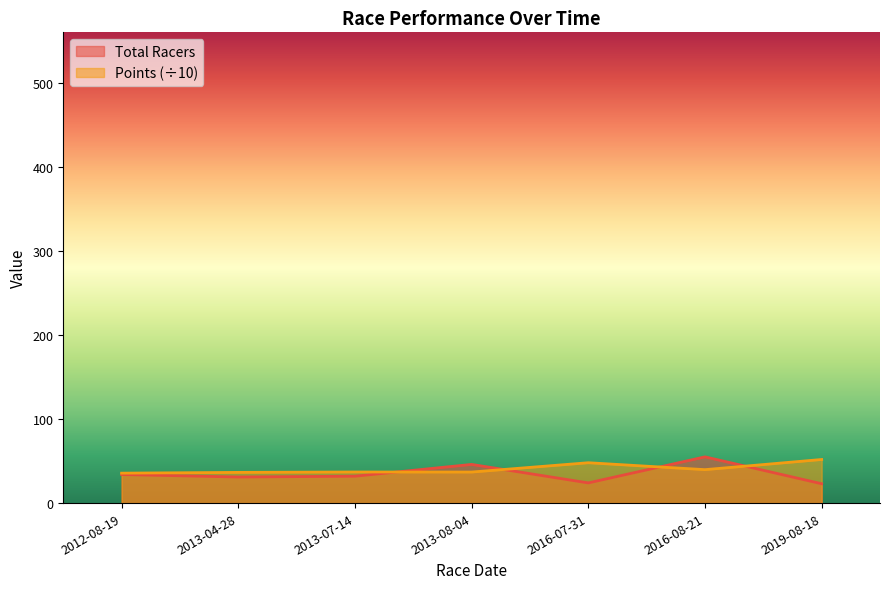

After their last crossing, which series has the higher values: Points or Total Racers?

Points